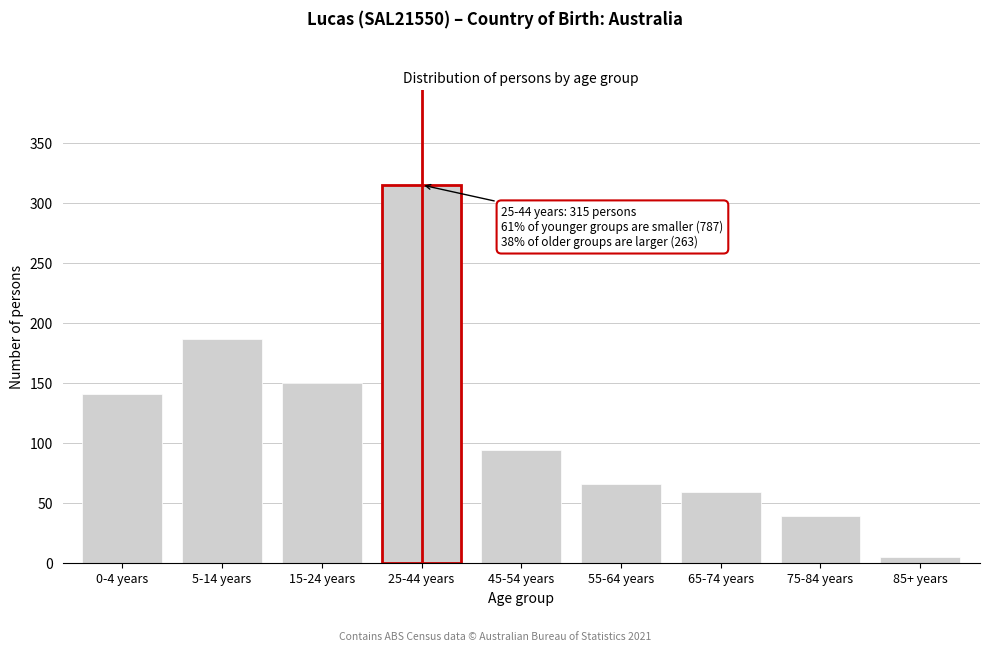

Reading right to left, what are all the values shown in this chart?

5	39	59	66	94	315	150	187	141